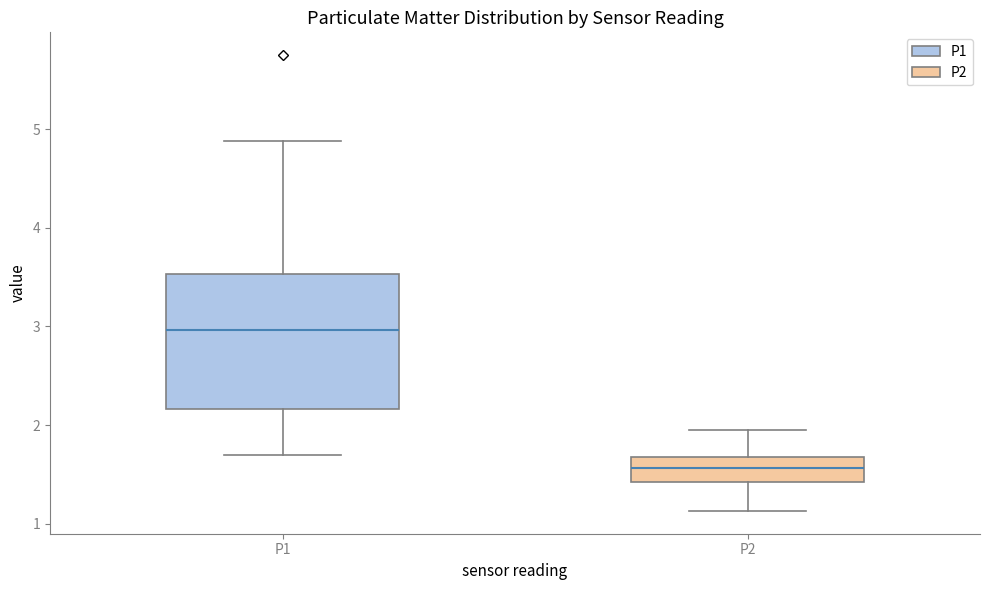

Reading left to right, read every box against the y-axis: the position of its median line, the range the box covers, and the ends of its whiskers. The values are not printed on the chart, so give them approximately, as read against the axis.

P1: median 3.0, box 2.2 to 3.5, whiskers 1.7 to 4.9
P2: median 1.6, box 1.4 to 1.7, whiskers 1.1 to 2.0